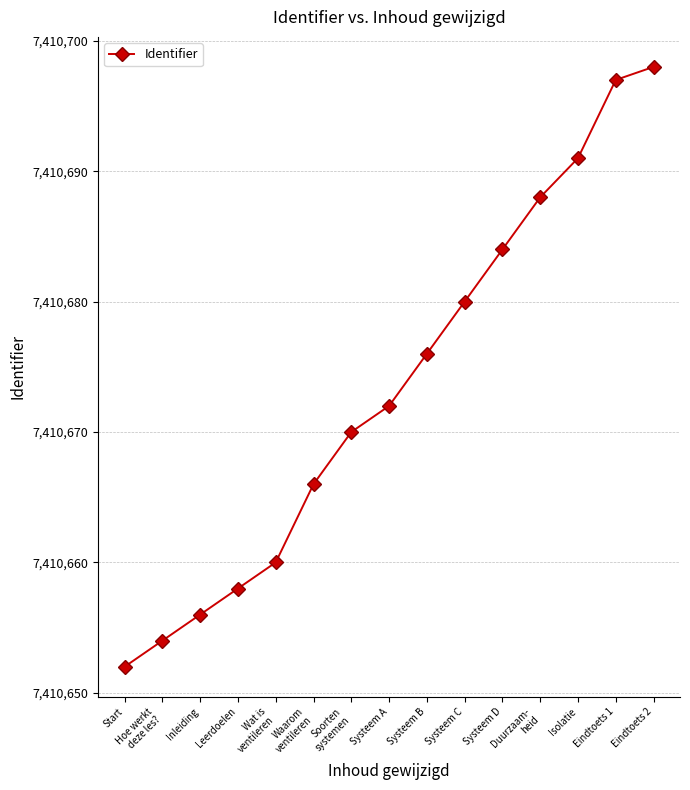

Approximately how many times larger is the value at Isolatie compared to Leerdoelen?

1.0